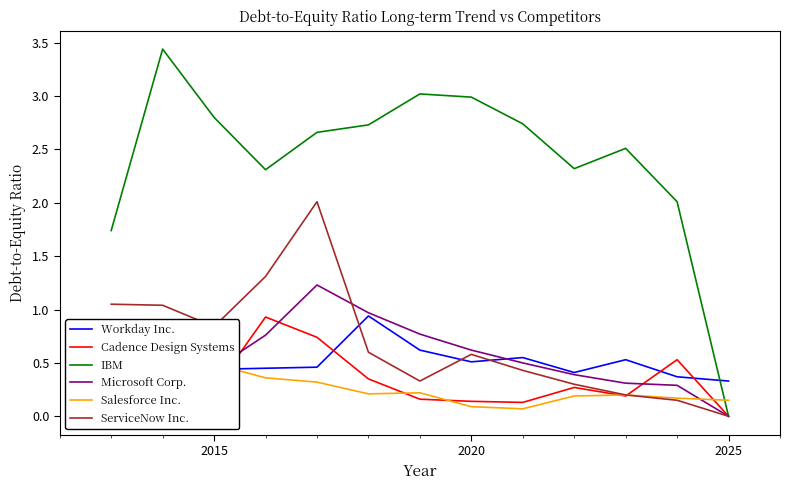

The IBM series shows 0.9 at 2020. True or false?

False